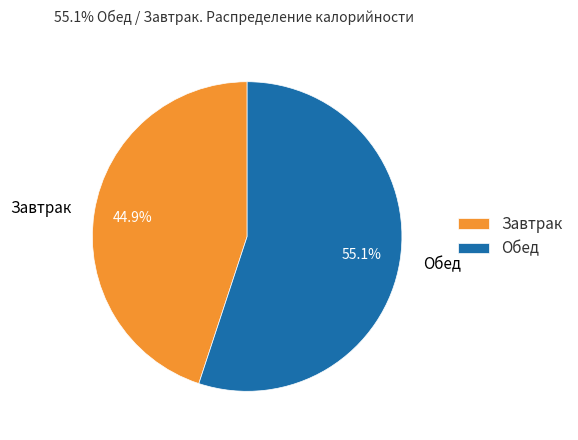

Approximately how many times larger is the value at Завтрак compared to Обед?

0.8